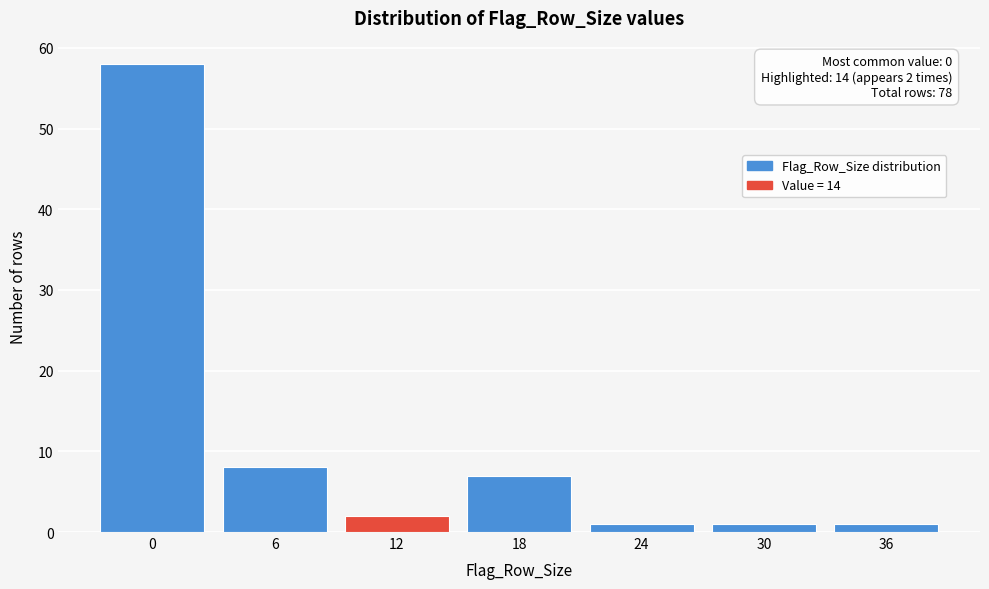

Reading right to left, list all the values displayed in this chart.

1	1	1	7	2	8	58